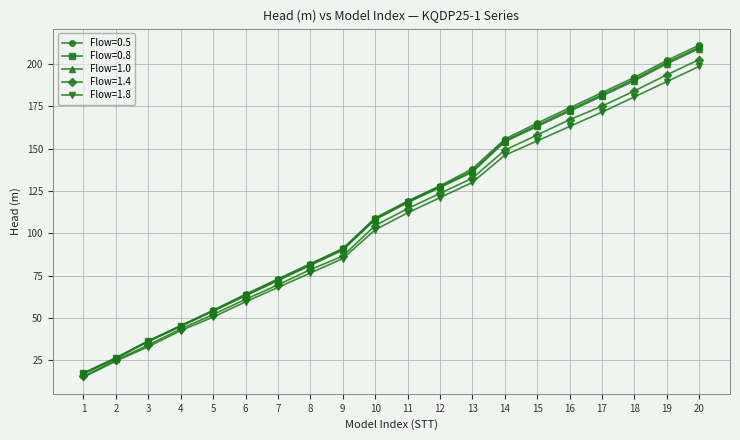

What is the value of the Flow=1.0 point at the 10th from the left?

108.0